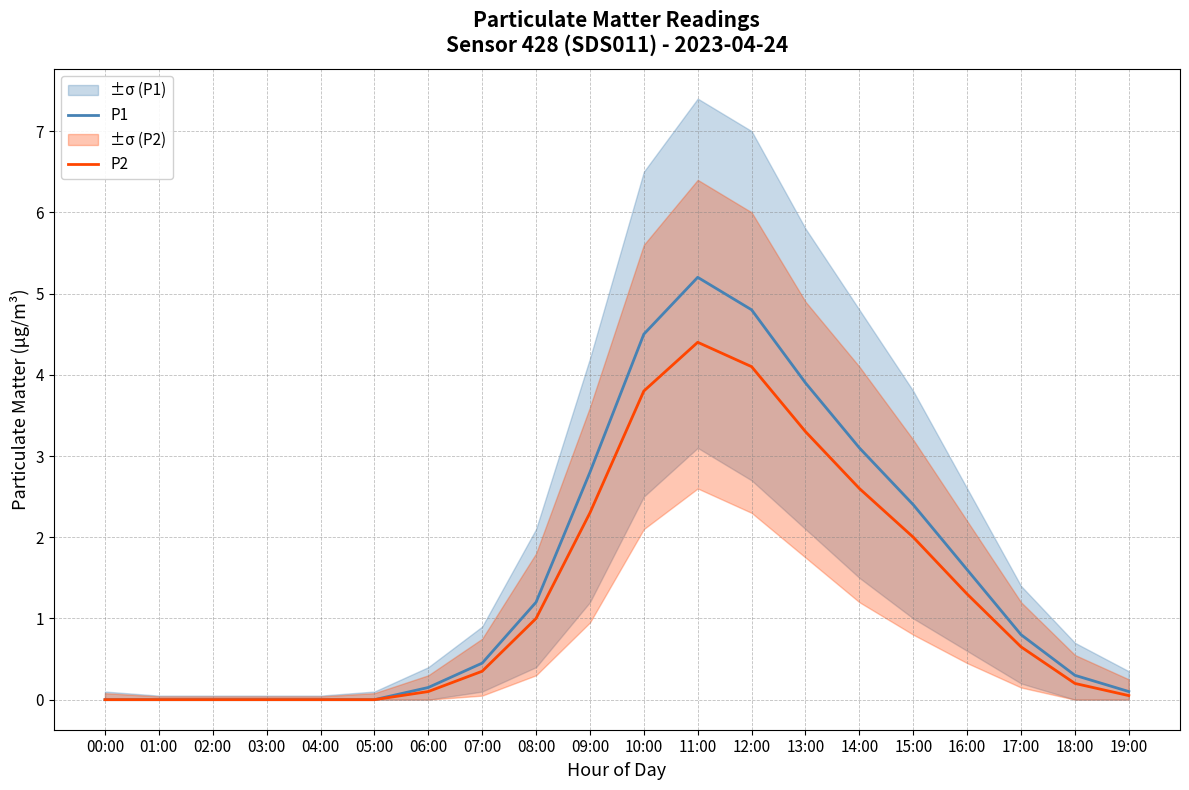

Reading left to right, transcribe all the data shown in this chart.

P1: 00:00=0.0	01:00=0.0	02:00=0.0	03:00=0.0	04:00=0.0	05:00=0.0	06:00=0.1	07:00=0.5	08:00=1.2	09:00=2.8	10:00=4.5	11:00=5.2	12:00=4.8	13:00=3.9	14:00=3.1	15:00=2.4	16:00=1.6	17:00=0.8	18:00=0.3	19:00=0.1
P2: 00:00=0.0	01:00=0.0	02:00=0.0	03:00=0.0	04:00=0.0	05:00=0.0	06:00=0.1	07:00=0.3	08:00=1.0	09:00=2.3	10:00=3.8	11:00=4.4	12:00=4.1	13:00=3.3	14:00=2.6	15:00=2.0	16:00=1.3	17:00=0.7	18:00=0.2	19:00=0.1